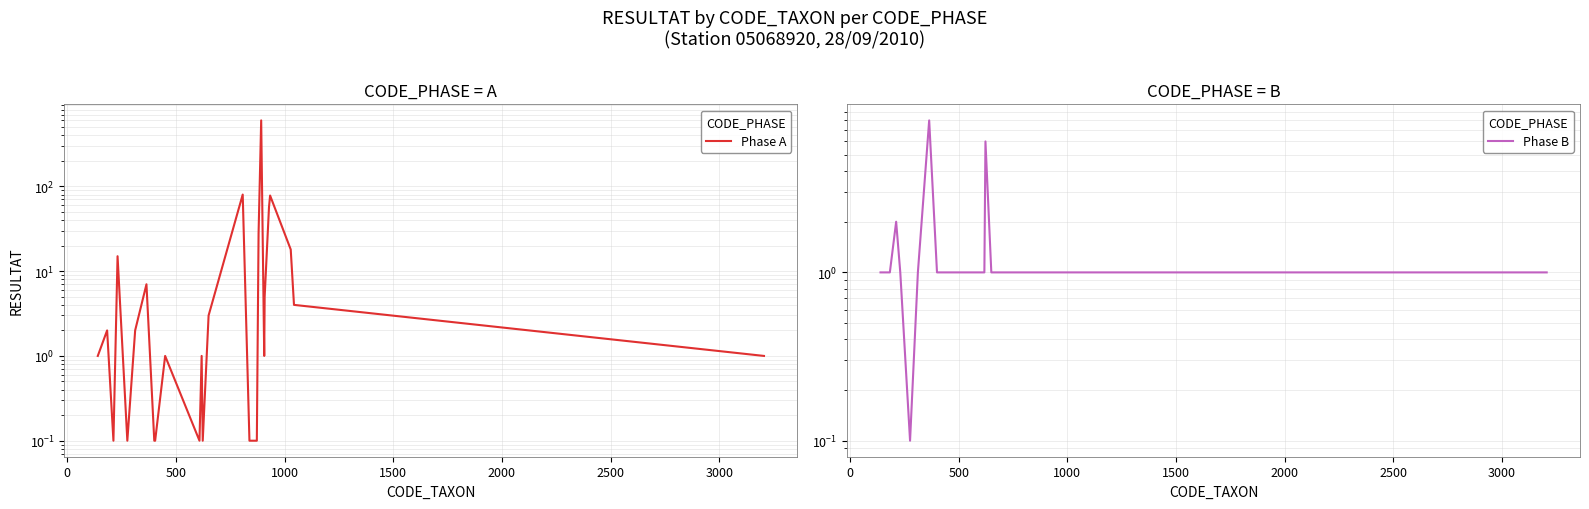

True or false: Phase B and Phase A cross at least once.

True